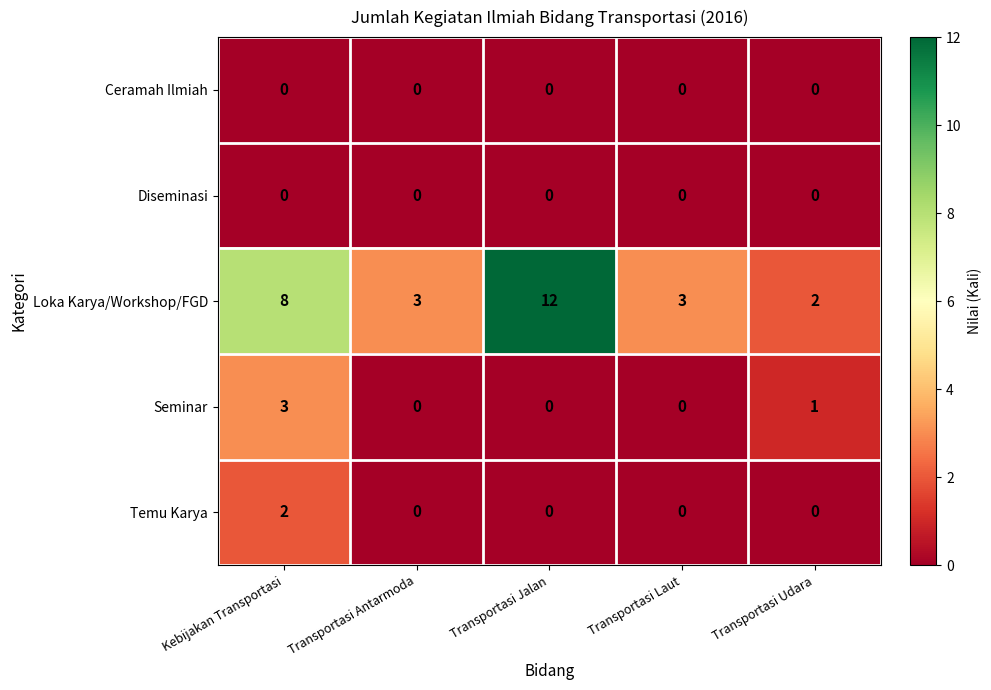

What is the difference between the second highest and second lowest values in the Loka Karya/Workshop/FGD series?

5